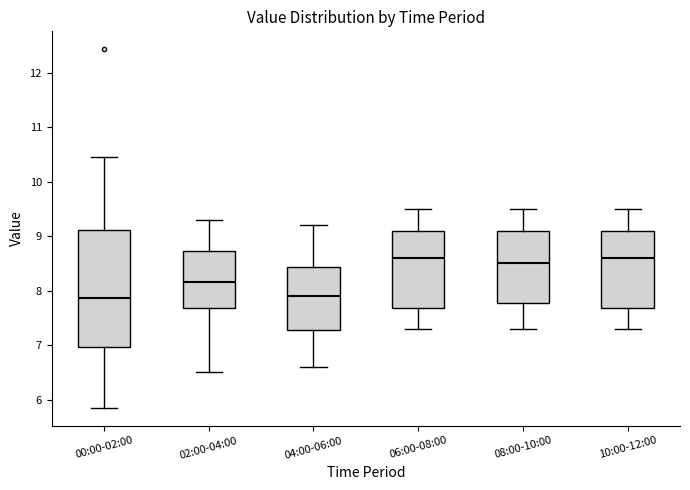

Which box is the tallest, from its lower edge to its upper edge?

00:00-02:00